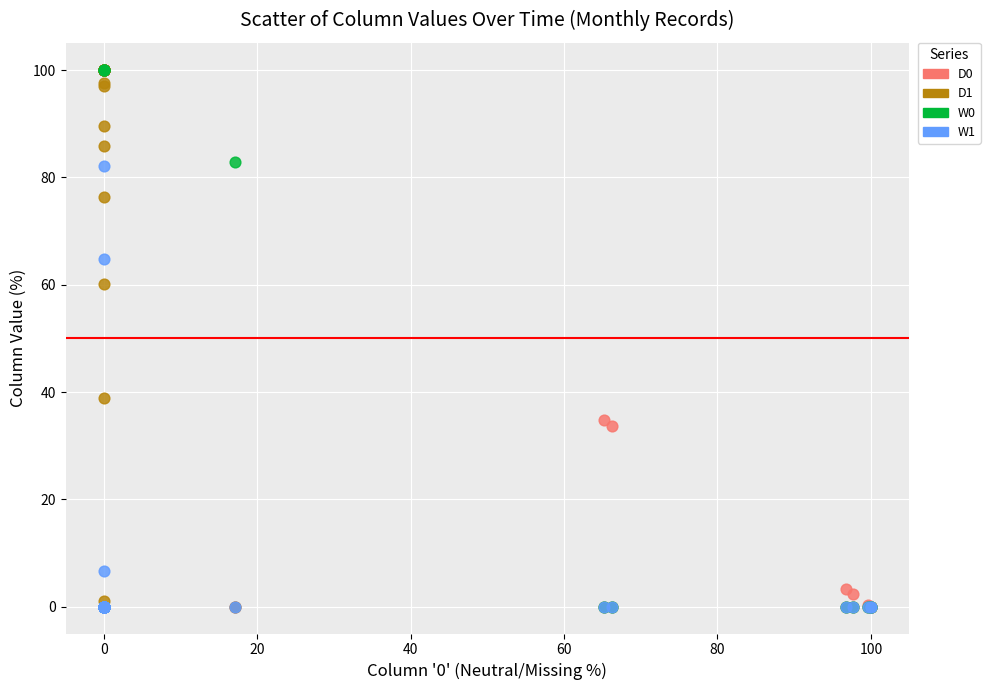

What are all the series names shown in the legend?

D0, D1, W0, W1